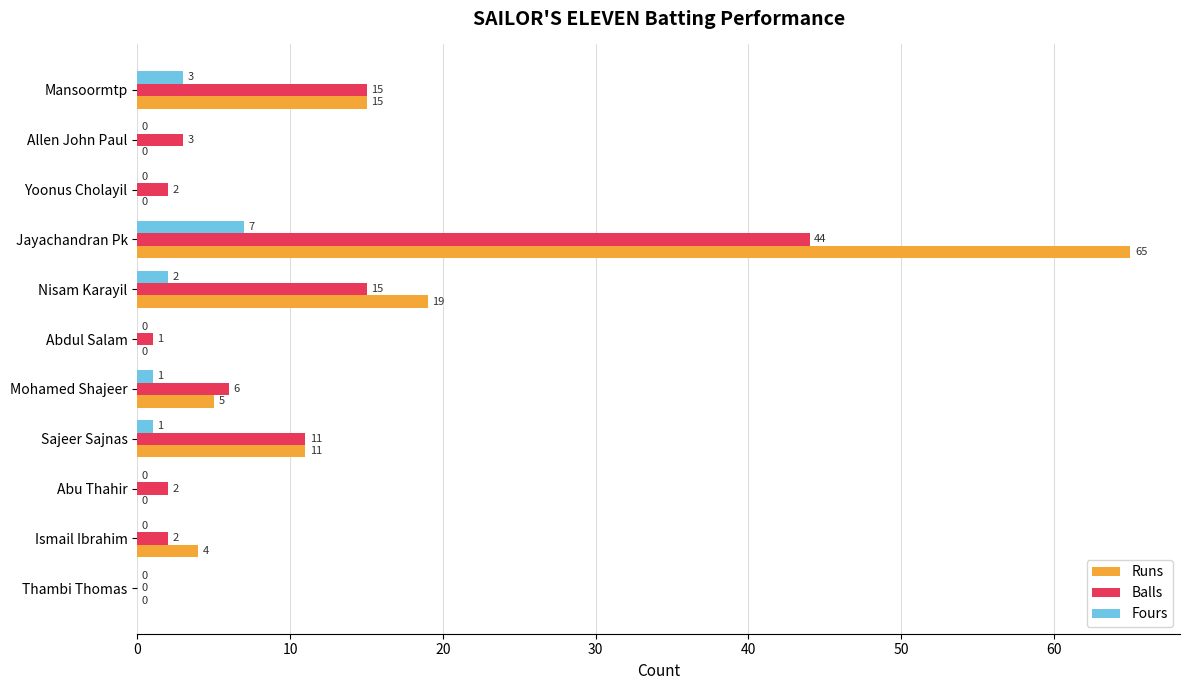

True or false: Runs has a value of 15 at Jayachandran Pk.

False